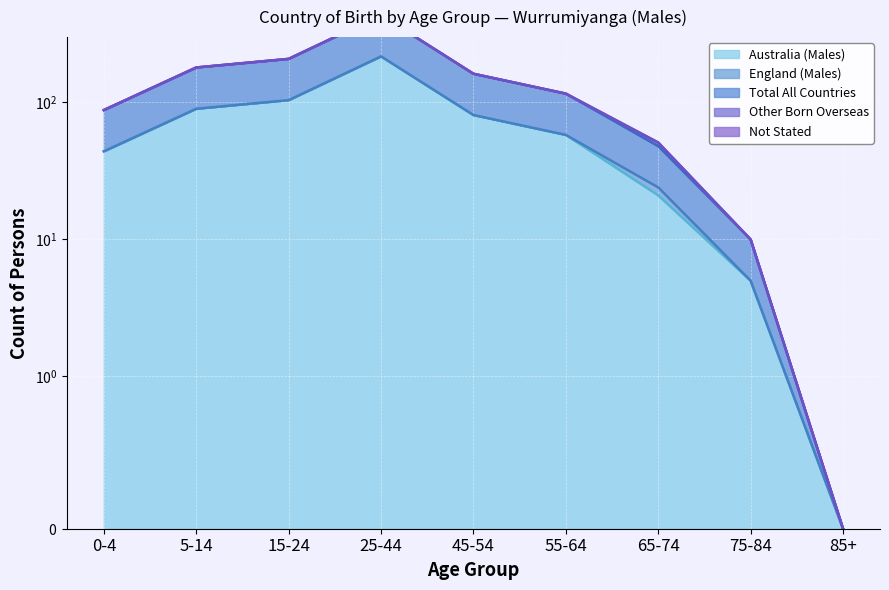

What position from the right is 15-24?

7